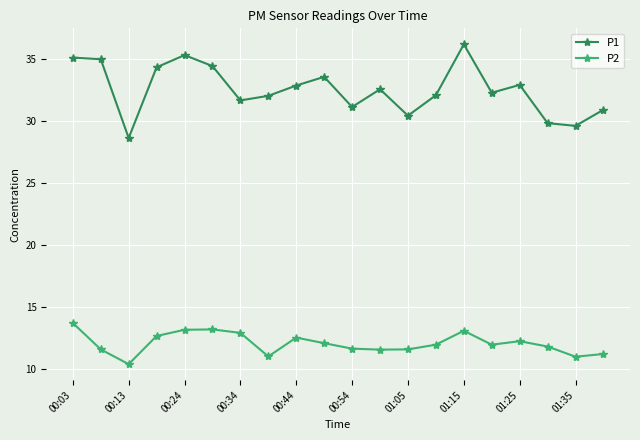

How many interior local valleys does the P1 series have?

6